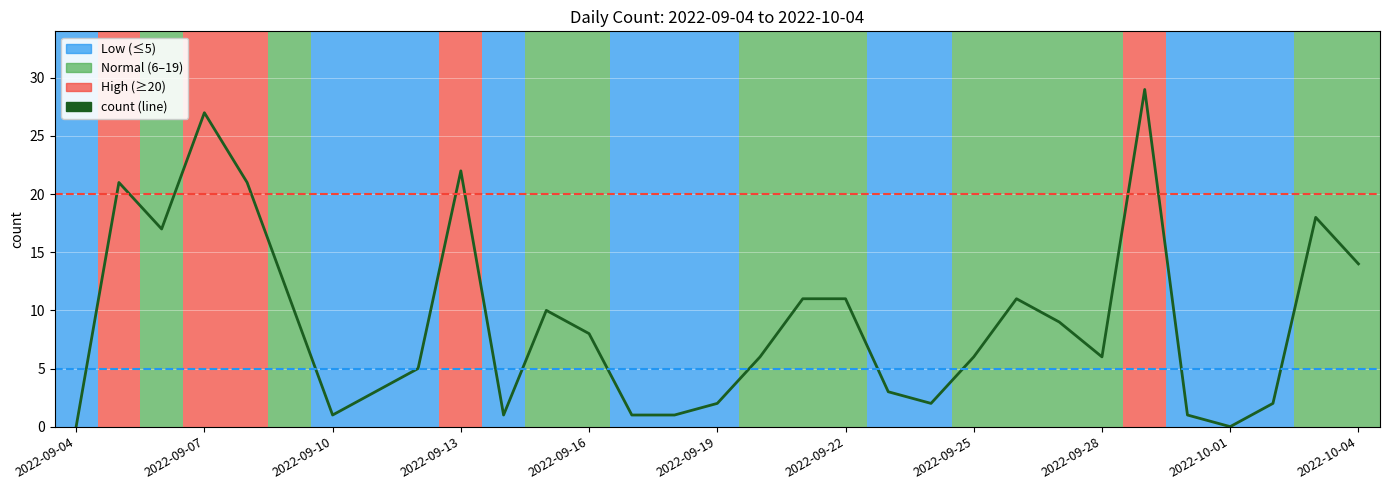

What is the difference between the maximum and minimum values?

29